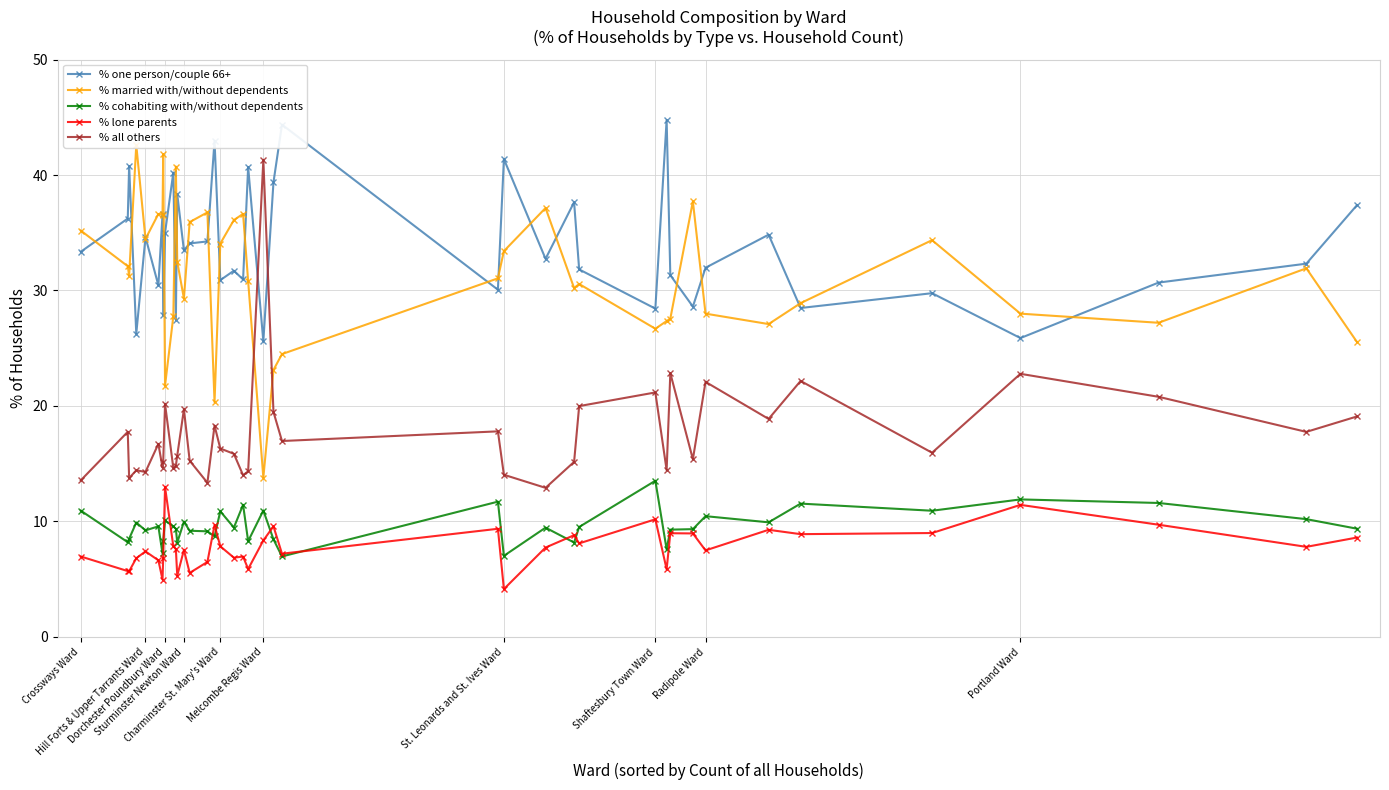

How many categories are shown in the chart?

40